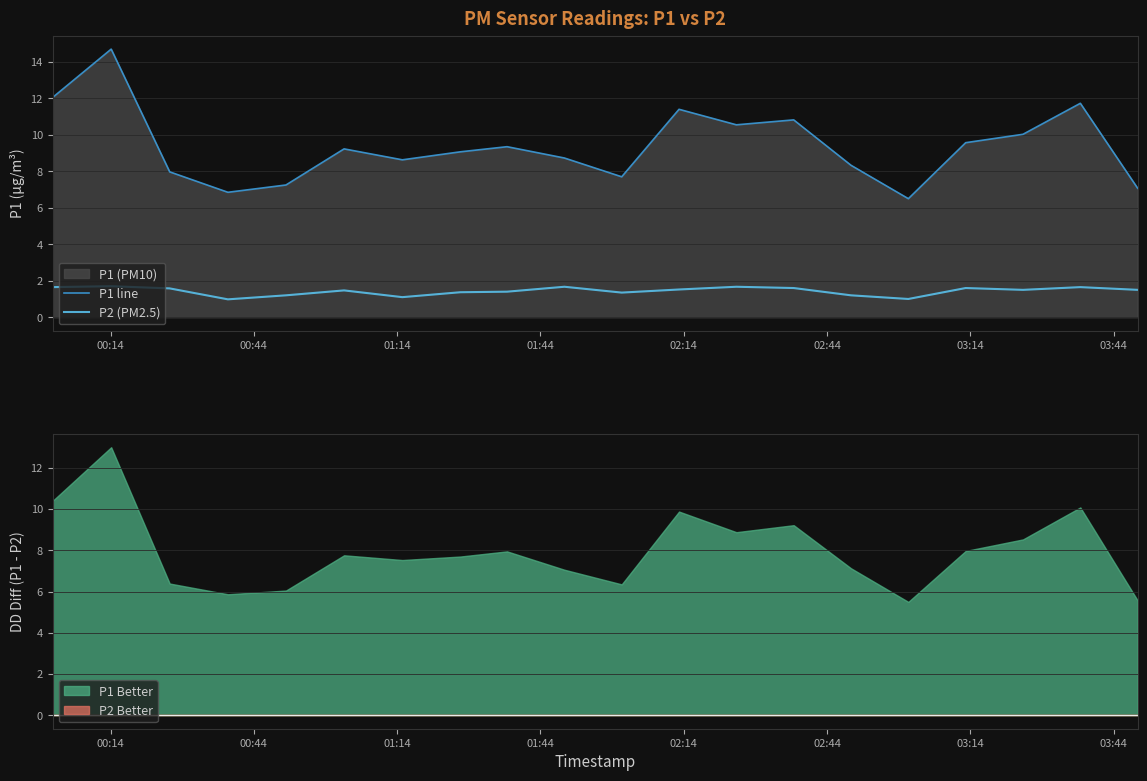

List the series in order of their overall mean, lowest first.

P2 (PM2.5), P1 line